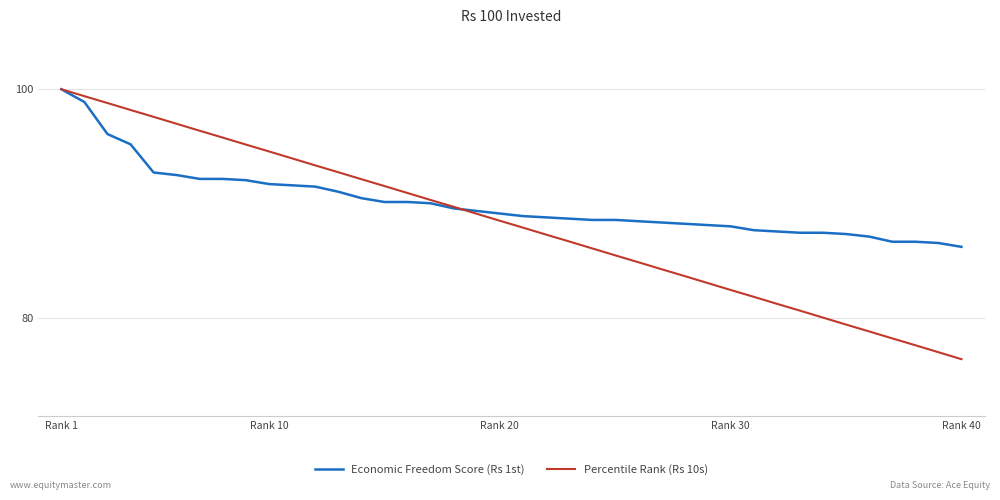

What is the maximum value for Percentile Rank (Rs 10s)?

100.0